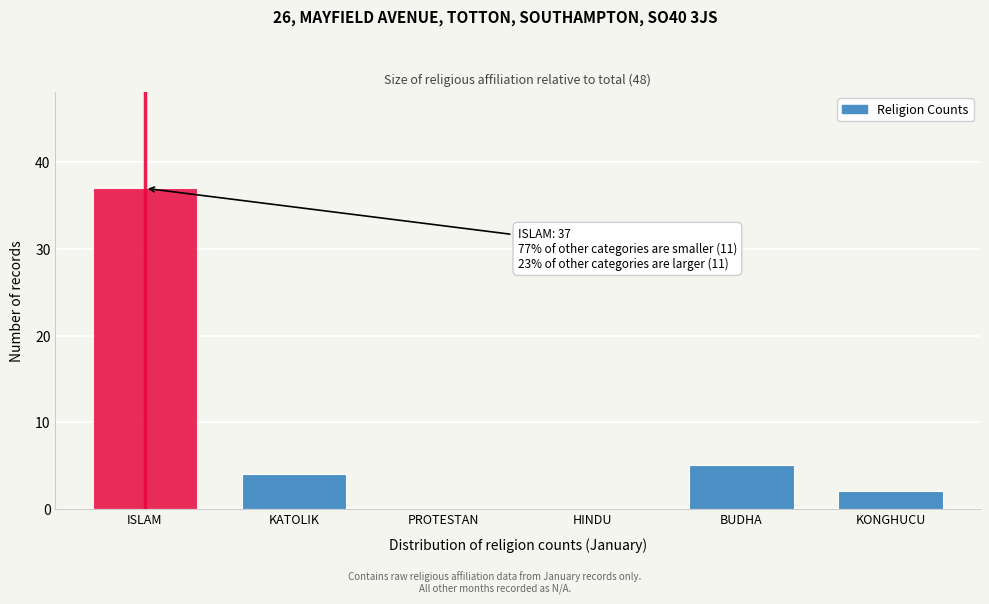

Reading left to right, extract all data points from this chart.

ISLAM=37	KATOLIK=4	PROTESTAN=0	HINDU=0	BUDHA=5	KONGHUCU=2